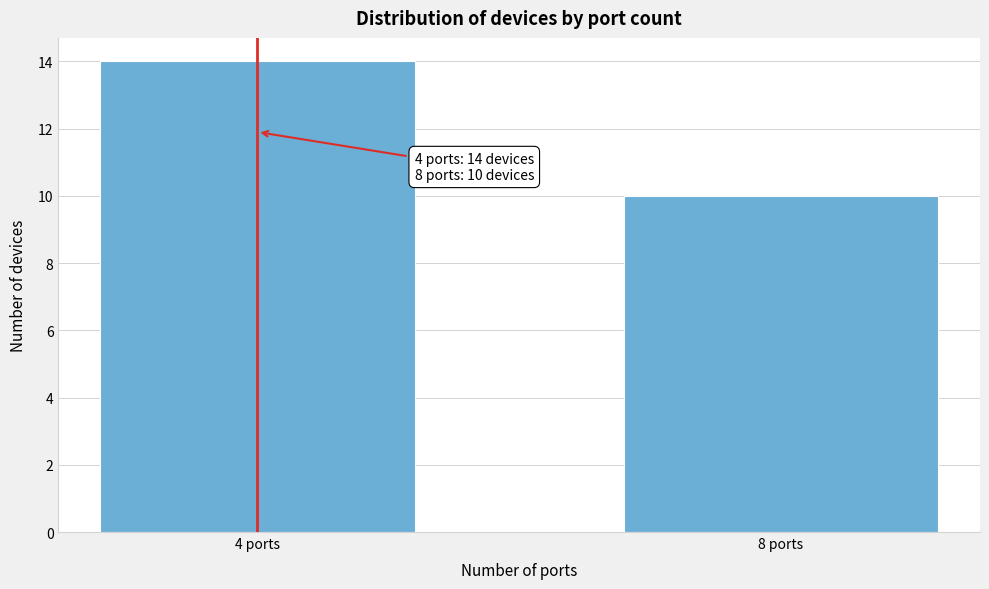

Reading left to right, what are all the values shown in this chart?

14	10